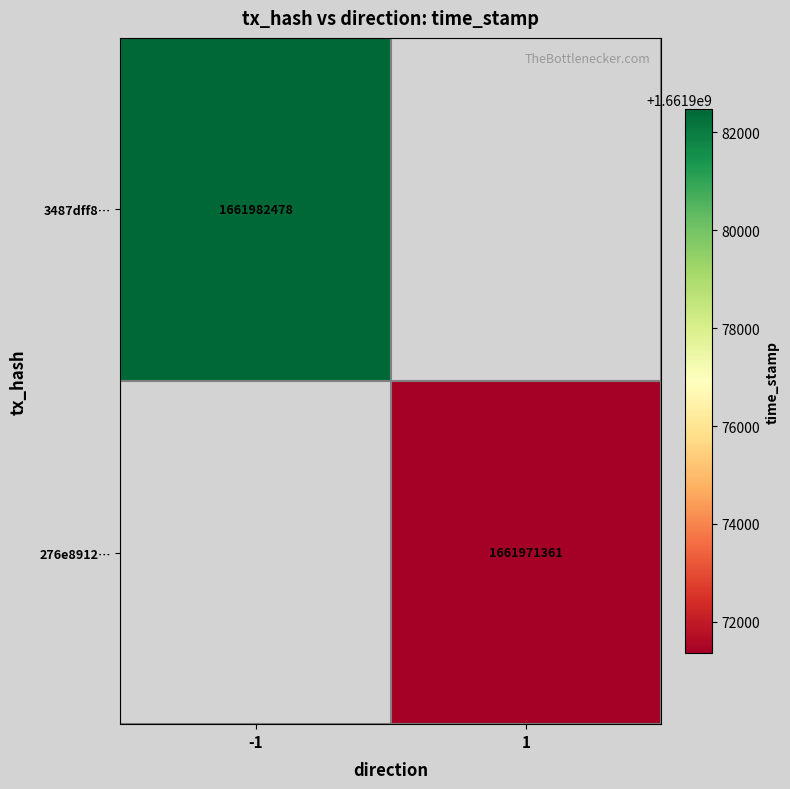

Is the value of 276e8912… at 1 greater than the value of 3487dff8… at -1?

No